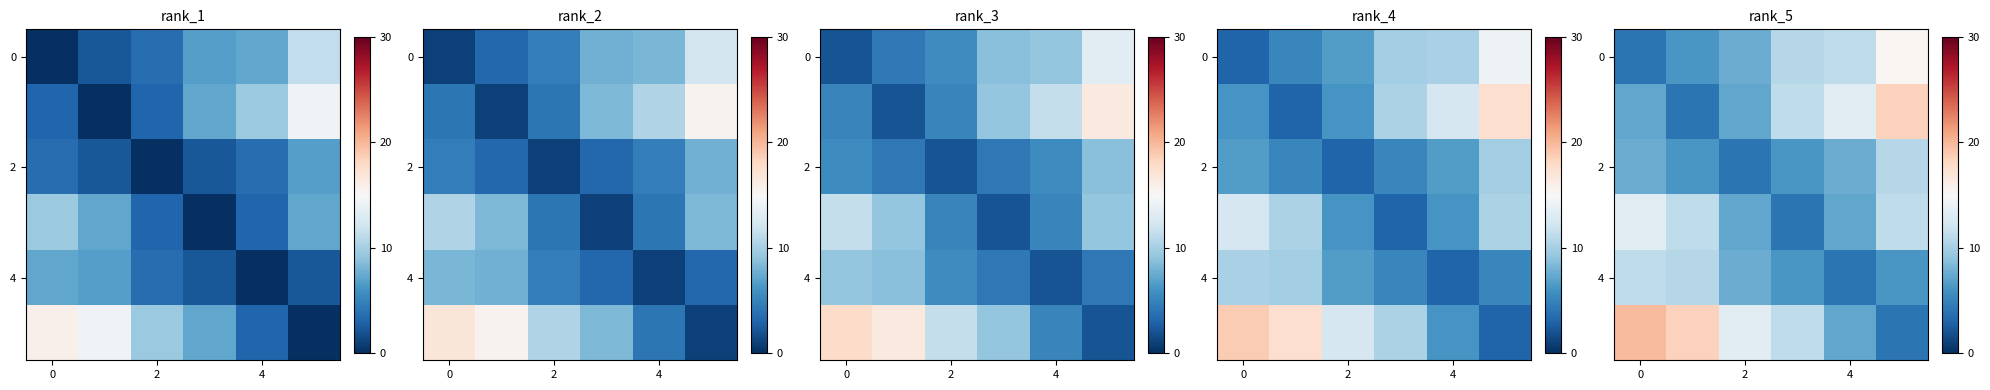

How many data points does each series have?

6